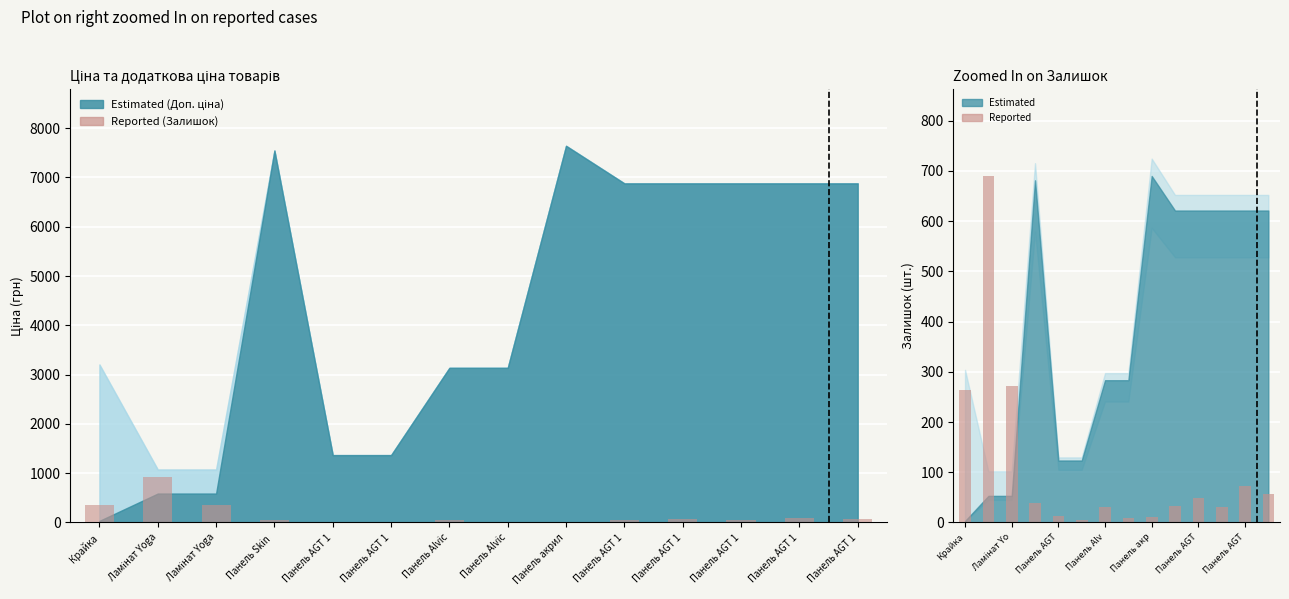

Is the value of Reported at Панель AGT 1 greater than the value of Reported (Залишок) at Крайка?

No